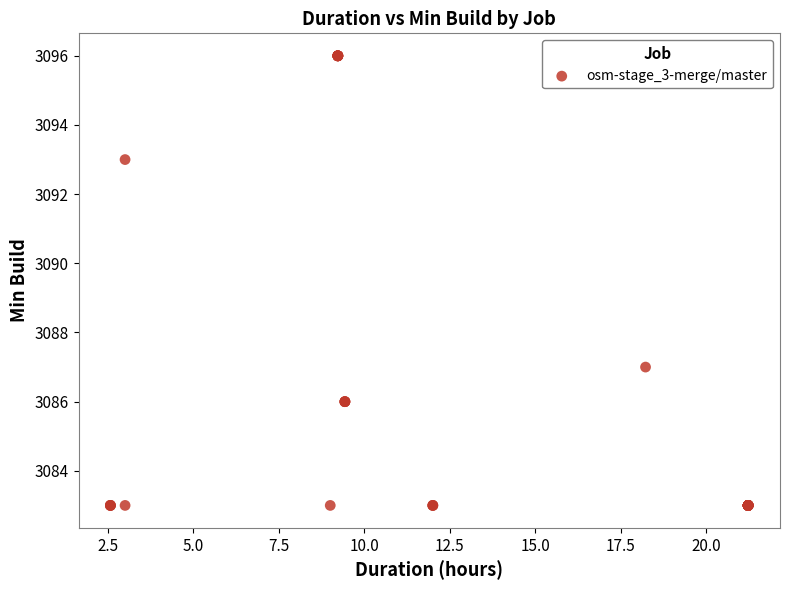

What Y value in the scatter plot is closest to 3089?

3087